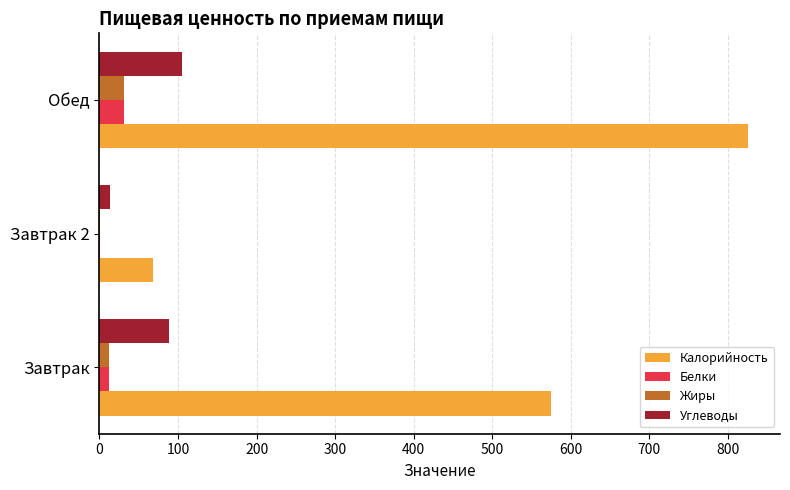

At which category is the sum across all series the highest?

Обед